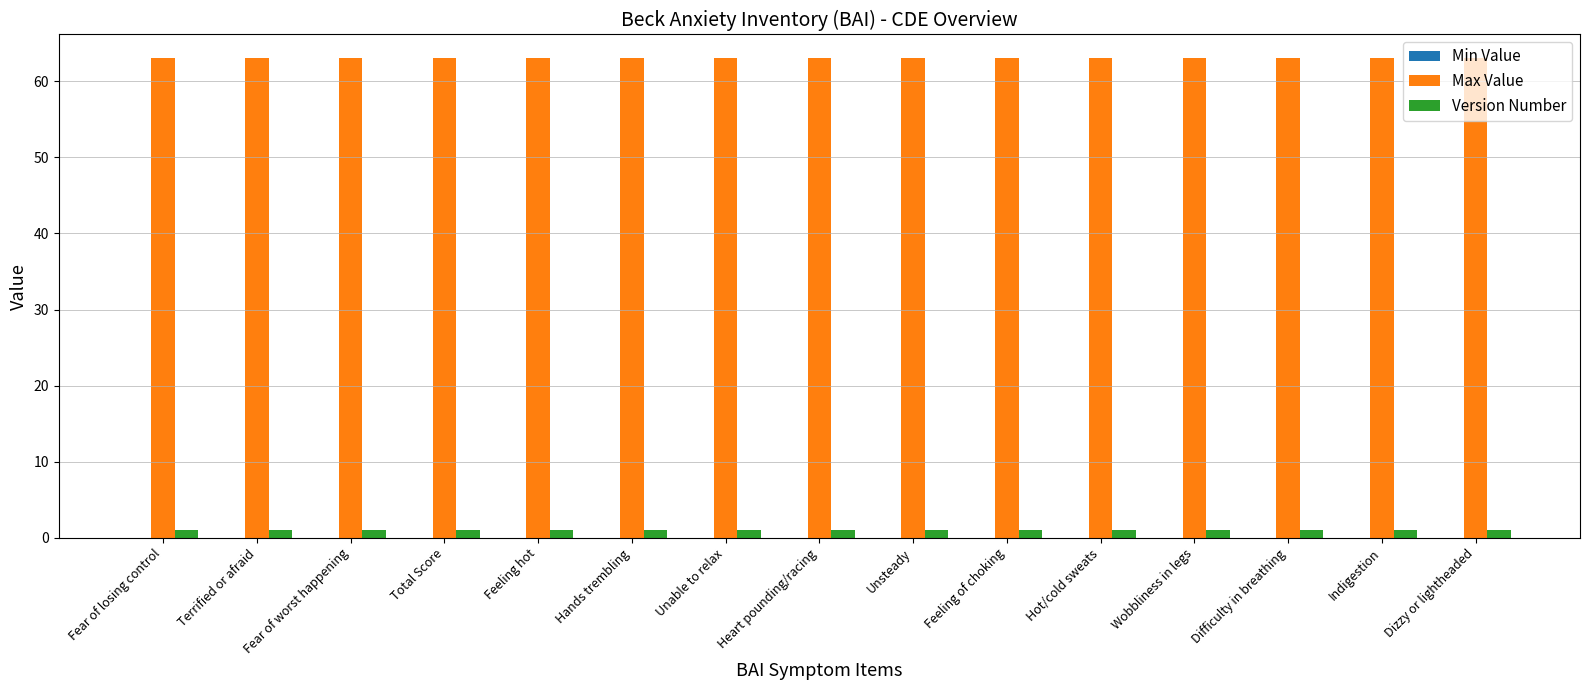

What is the maximum value shown in the chart?

63